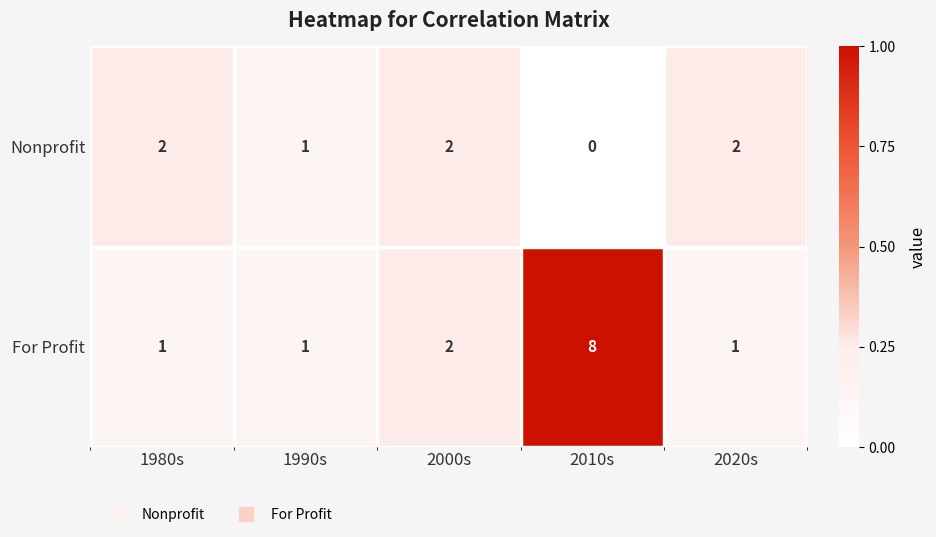

List the series in order of their overall mean, highest first.

For Profit, Nonprofit